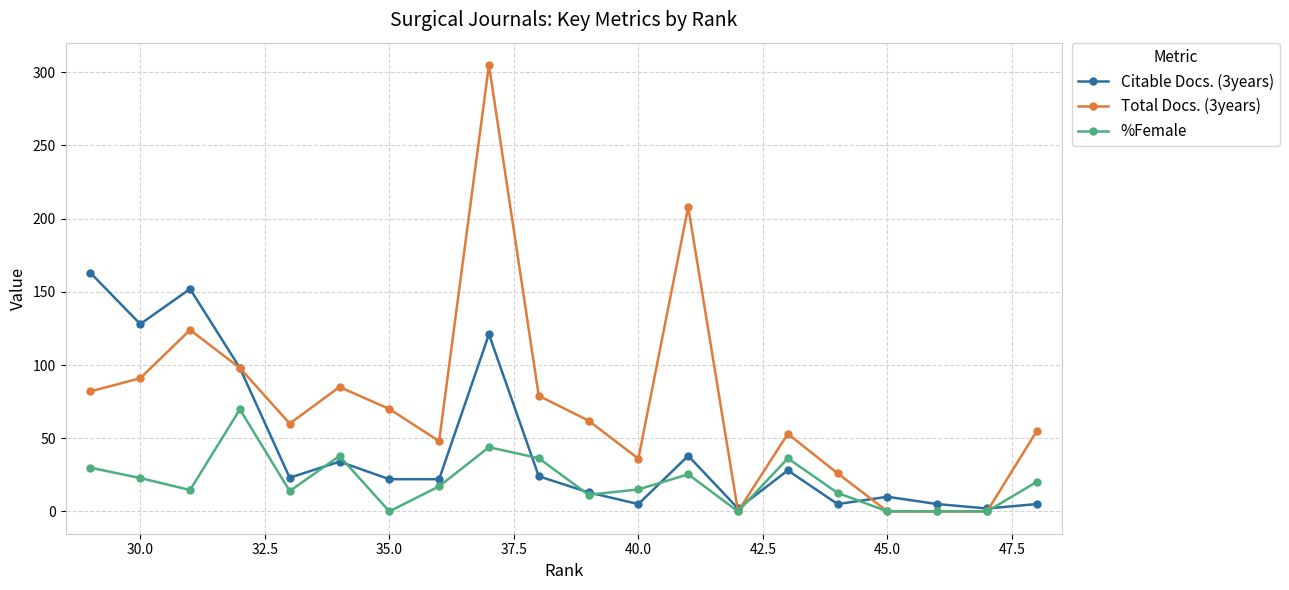

Rank the series by their maximum value, from lowest to highest.

%Female, Citable Docs. (3years), Total Docs. (3years)